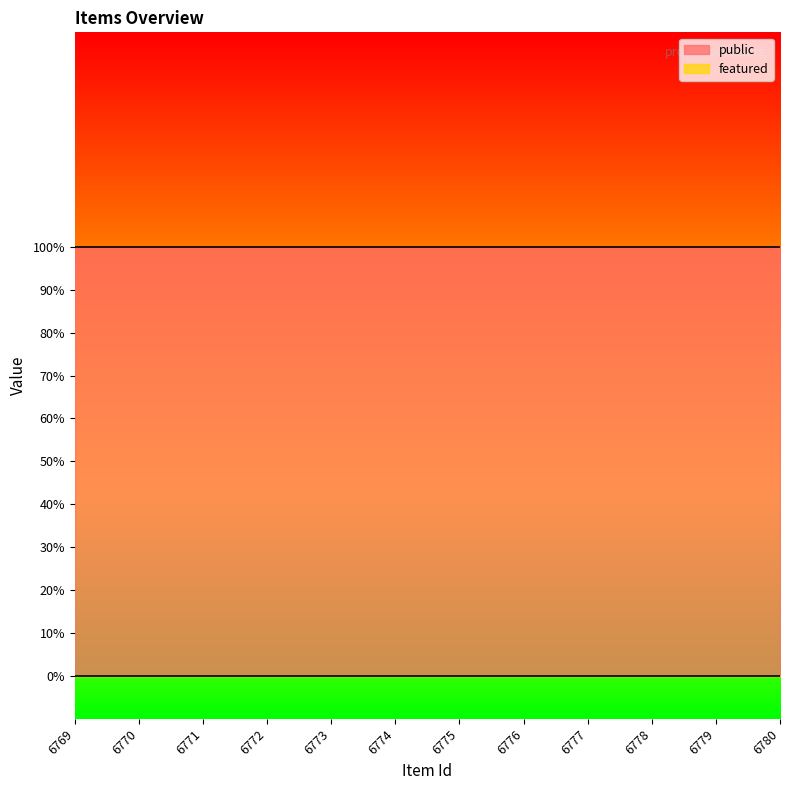

At how many categories does at least one series exceed 0?

12